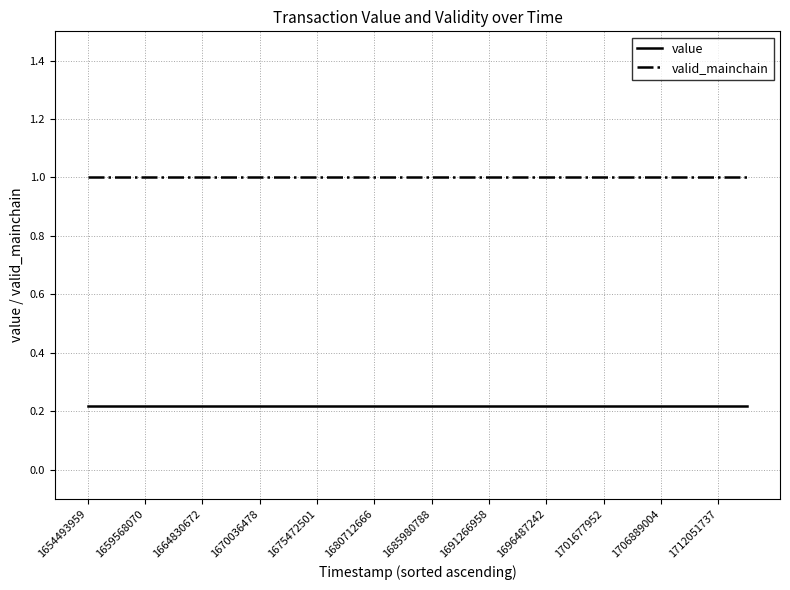

Rank the series by their average value, from highest to lowest.

valid_mainchain, value